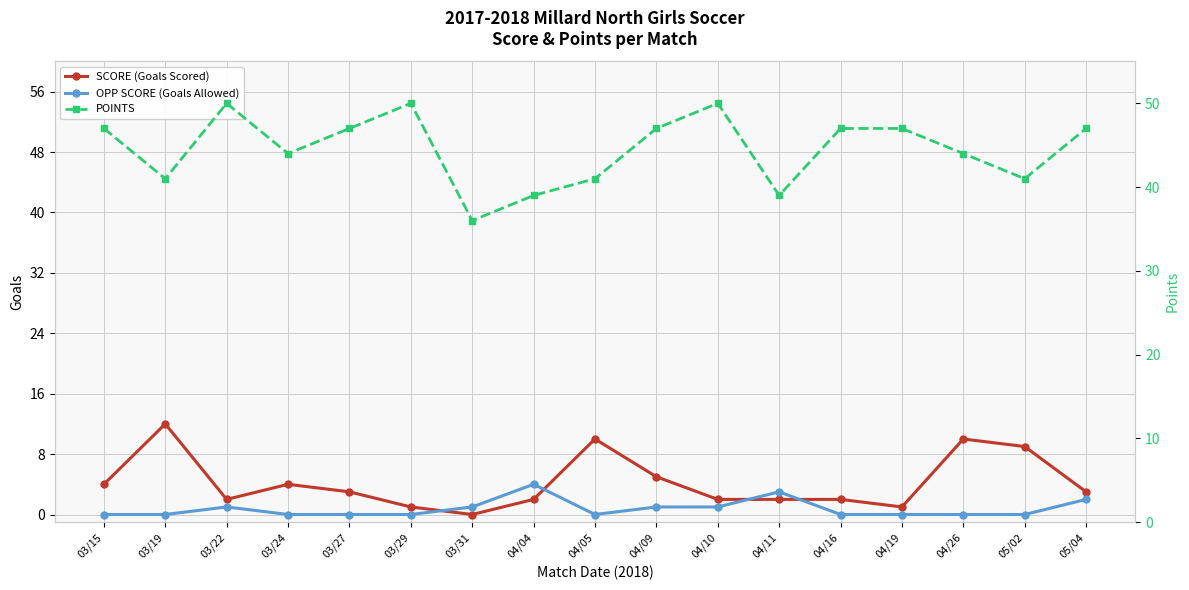

Rank the categories by POINTS value from highest to lowest.

03/22, 03/29, 04/10, 03/15, 03/27, 04/09, 04/16, 04/19, 05/04, 03/24, 04/26, 03/19, 04/05, 05/02, 04/04, 04/11, 03/31